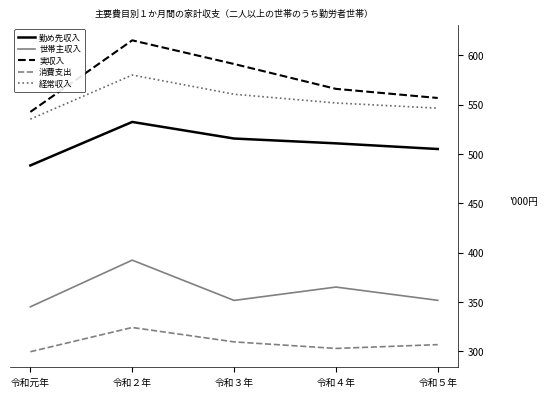

True or false: 勤め先収入 and 経常収入 intersect in this chart.

False